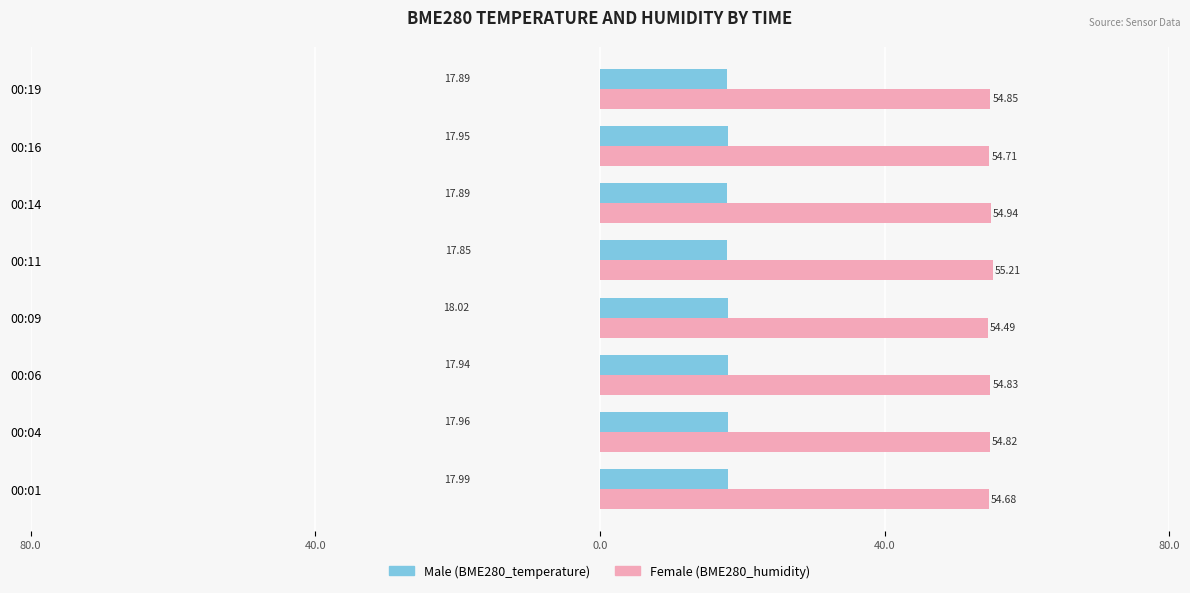

Does the chart contain stacked bars?

No